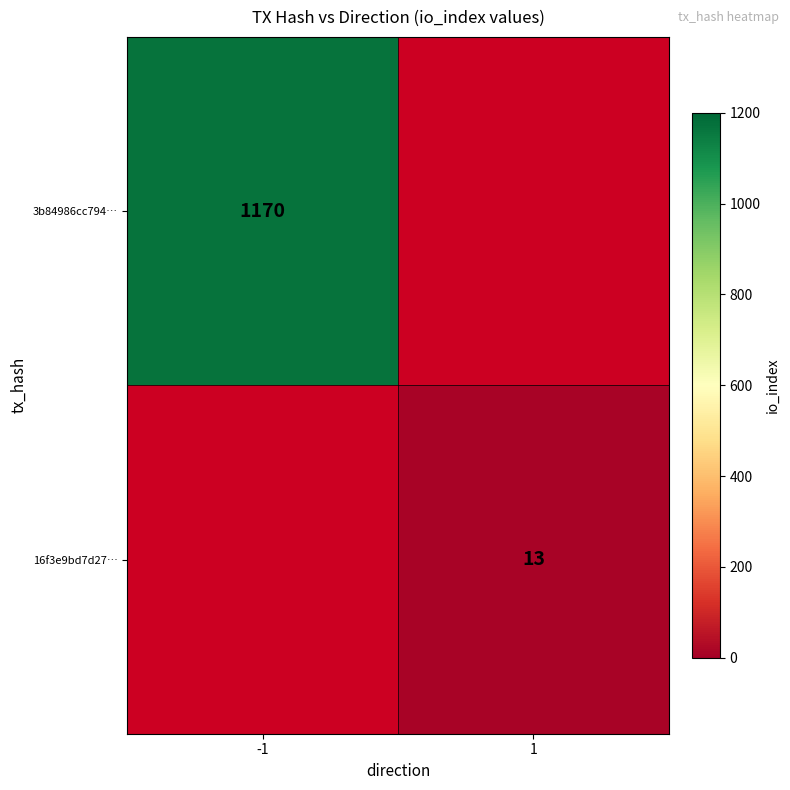

At which category does the chart reach its minimum across all series?

1